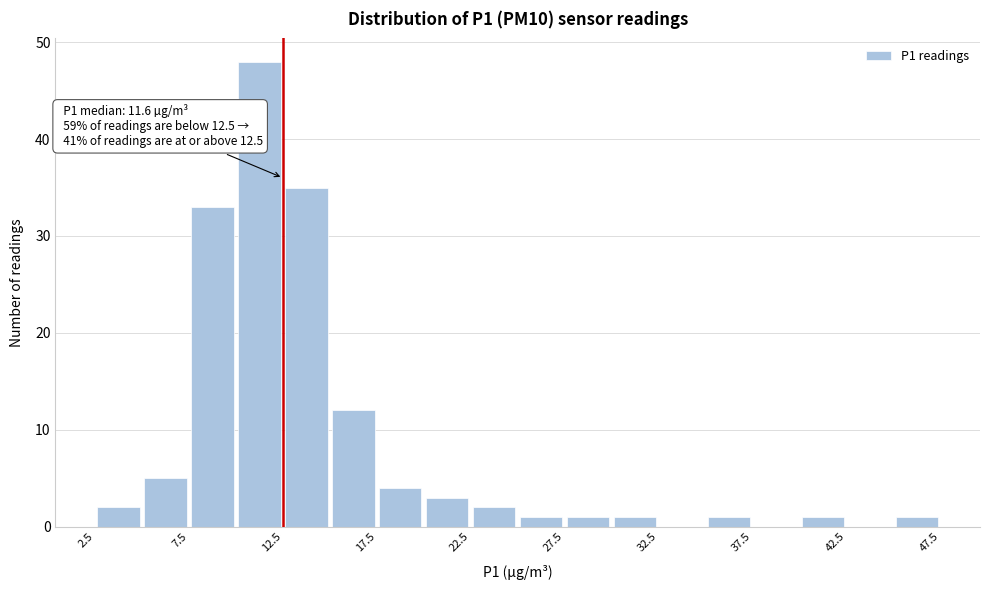

Which range on the x-axis has the tallest bar?

10.0 to 12.5